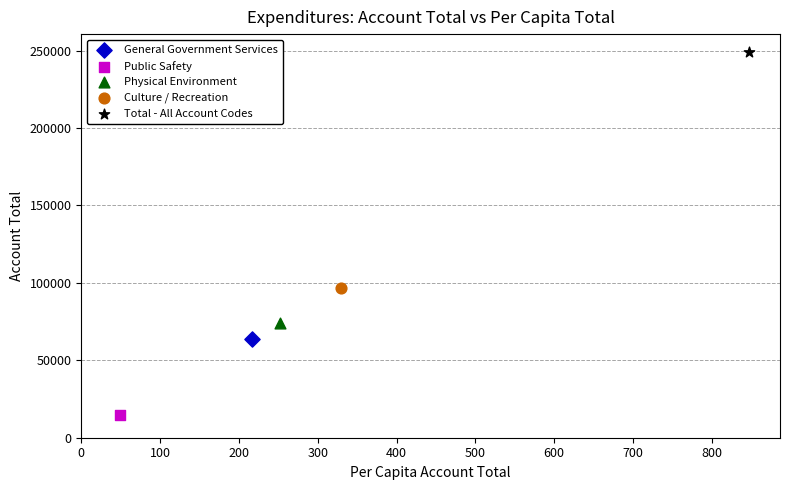

Which series contains the lowest Y value?

Public Safety